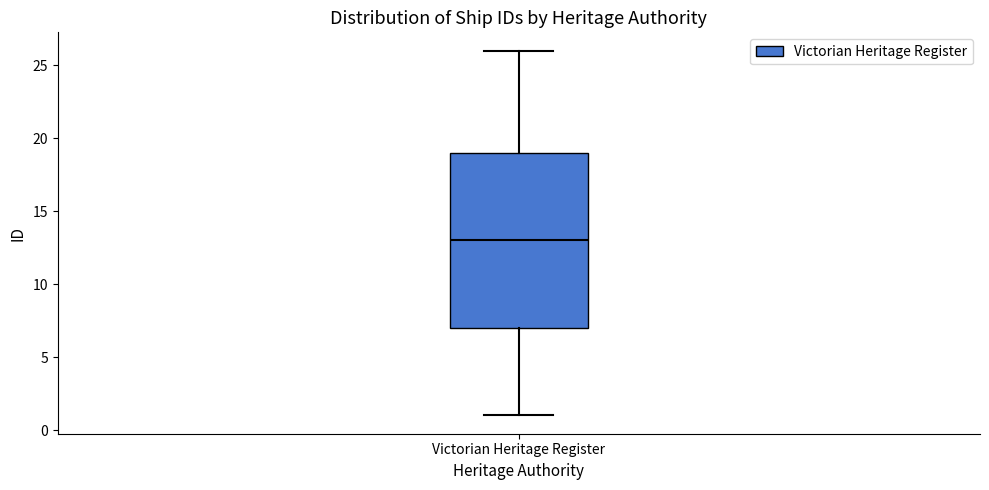

Transcribe this box plot: give where the median line is, the range the box spans, and where the two whiskers end, as read against the y-axis. The values are not printed on the chart, so give them approximately, as read against the axis.

median 13, box 7 to 19, whiskers 1 to 26